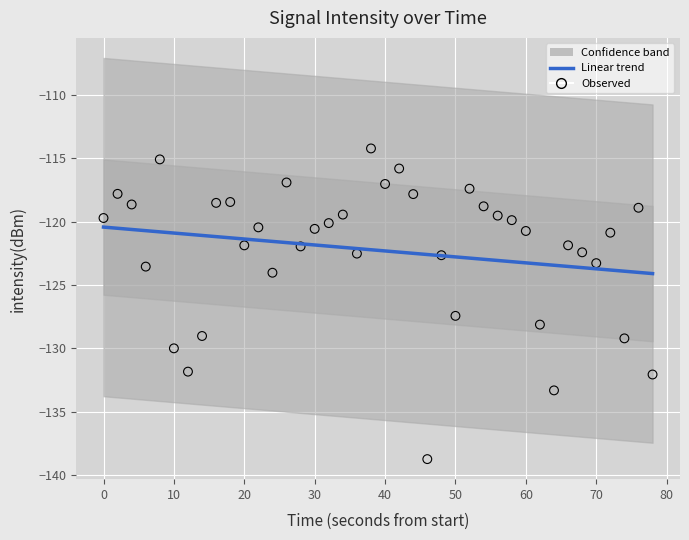

At how many categories does at least one series exceed -122?

30